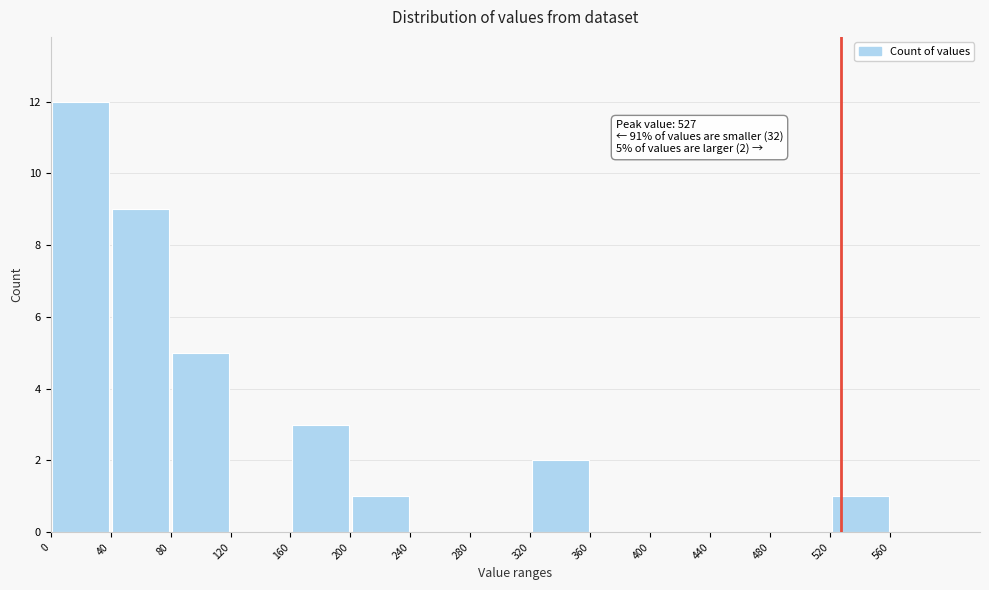

Over which range of the x-axis is the bar tallest?

0 to 40